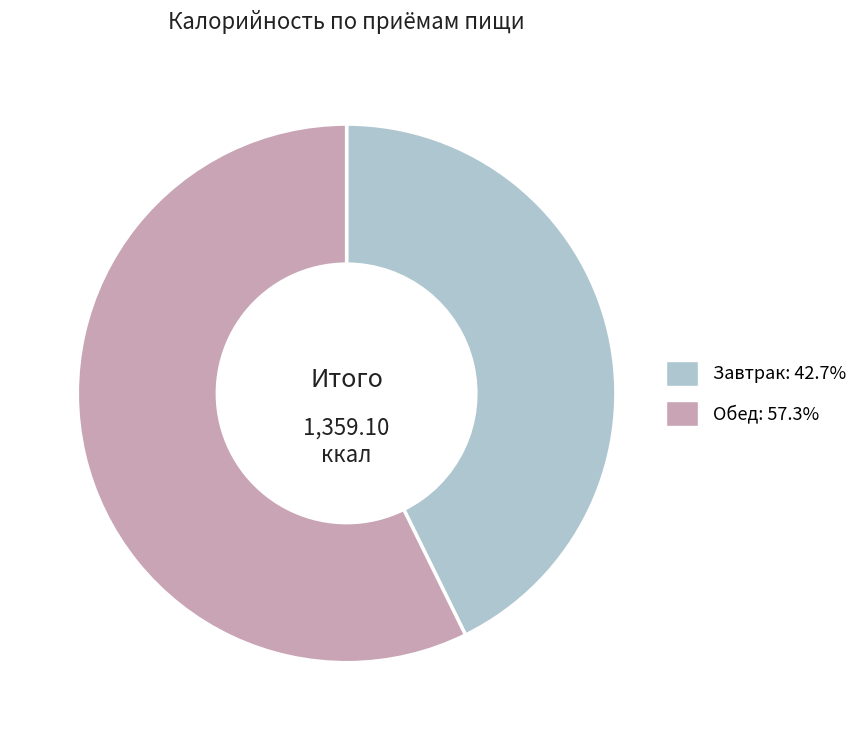

Is there a majority slice in this chart?

Yes